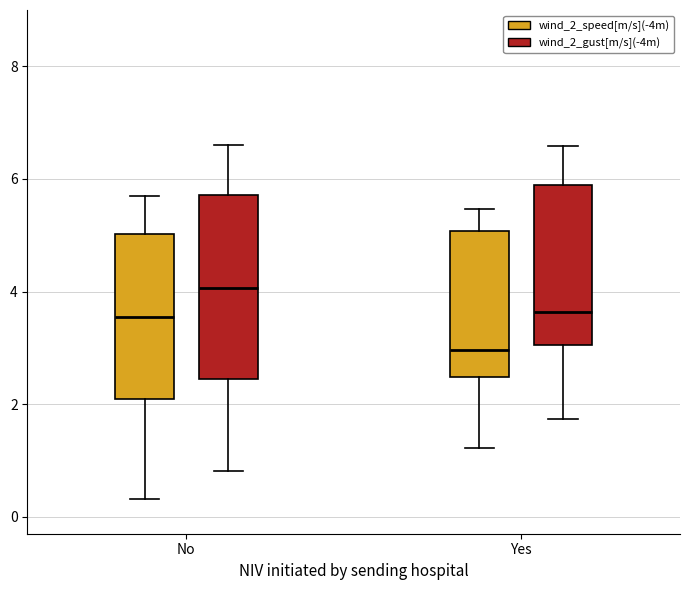

Where is the lower edge of the box for No (wind_2_speed[m/s](-4m)) on the y-axis? The values are not printed on the chart, so give them approximately, as read against the axis.

2.0